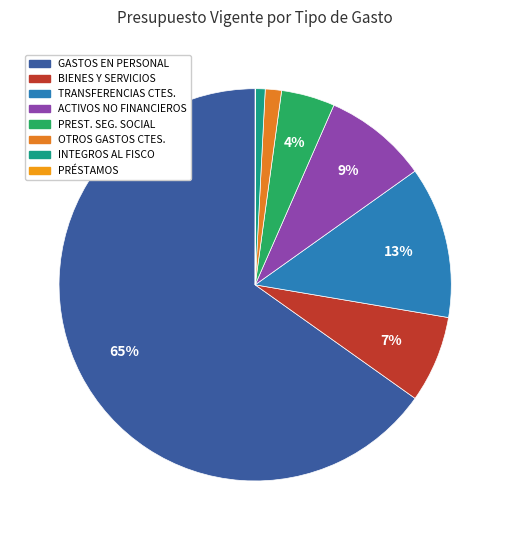

Which category has the biggest portion of the pie?

GASTOS EN PERSONAL